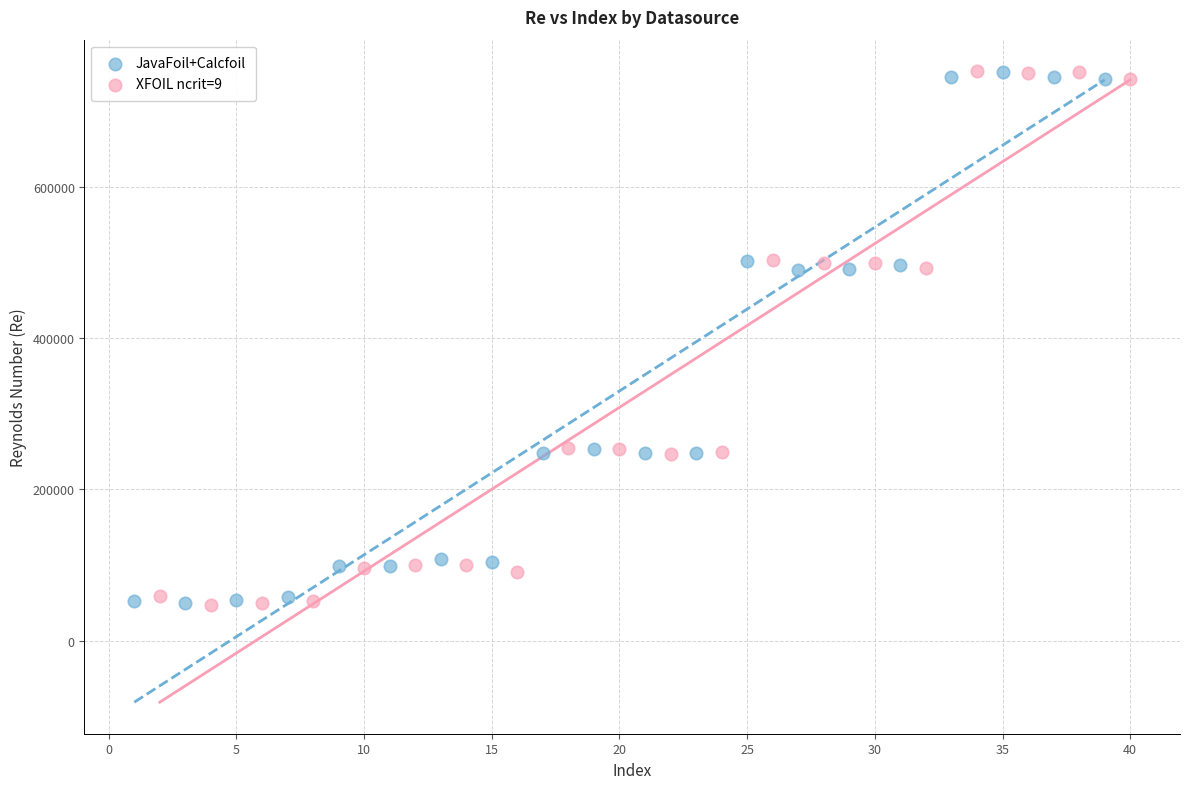

Which series has the largest Y range (max minus min)?

XFOIL ncrit=9